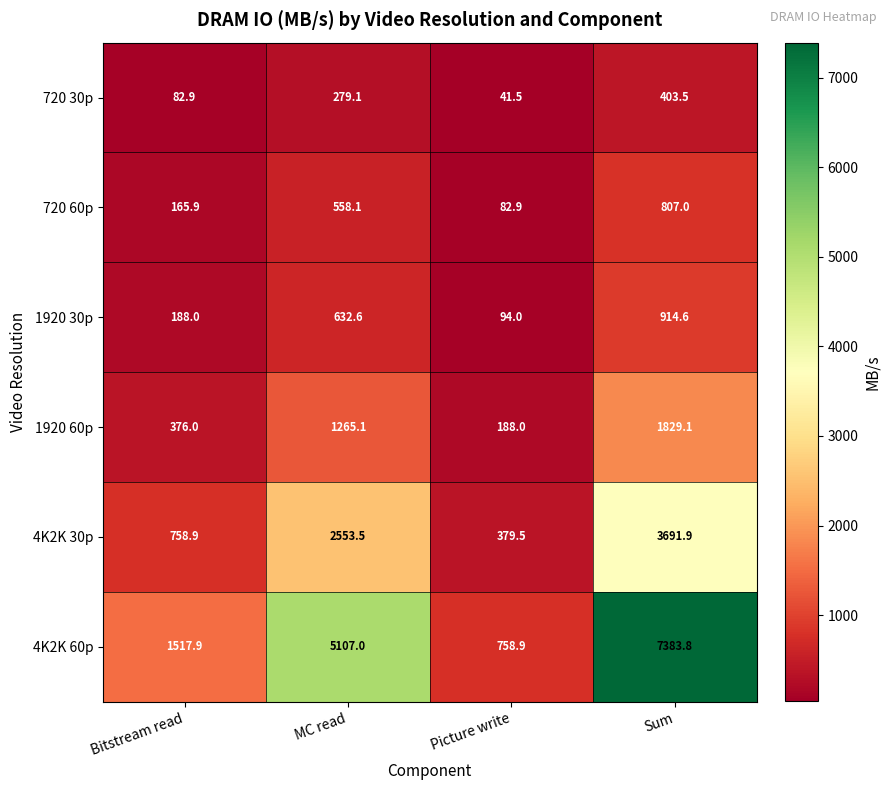

How many distinct data groups are displayed?

6